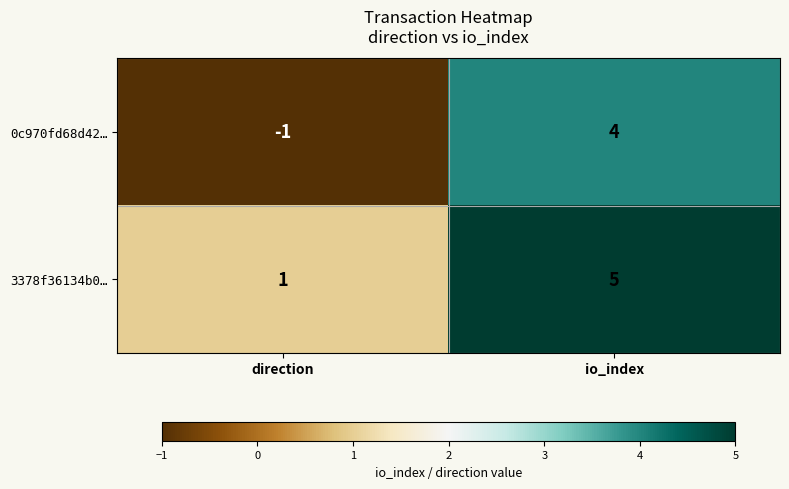

What is the sum of the 3378f36134b0… values at io_index and direction?

6